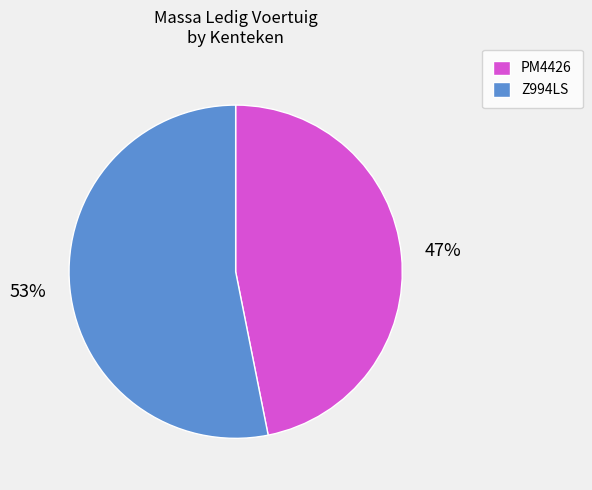

Which category has the biggest portion of the pie?

Z994LS